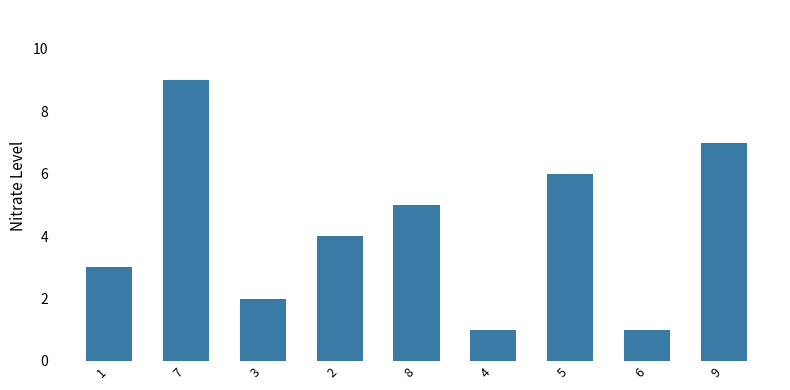

What is the difference between the maximum and minimum values?

8